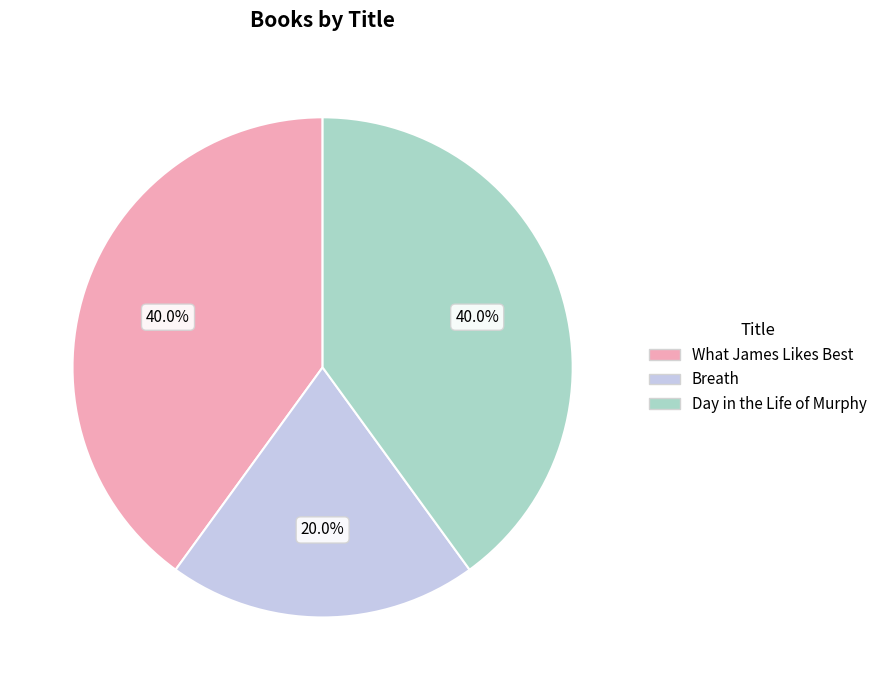

To the nearest percent, what portion does What James Likes Best represent?

40%